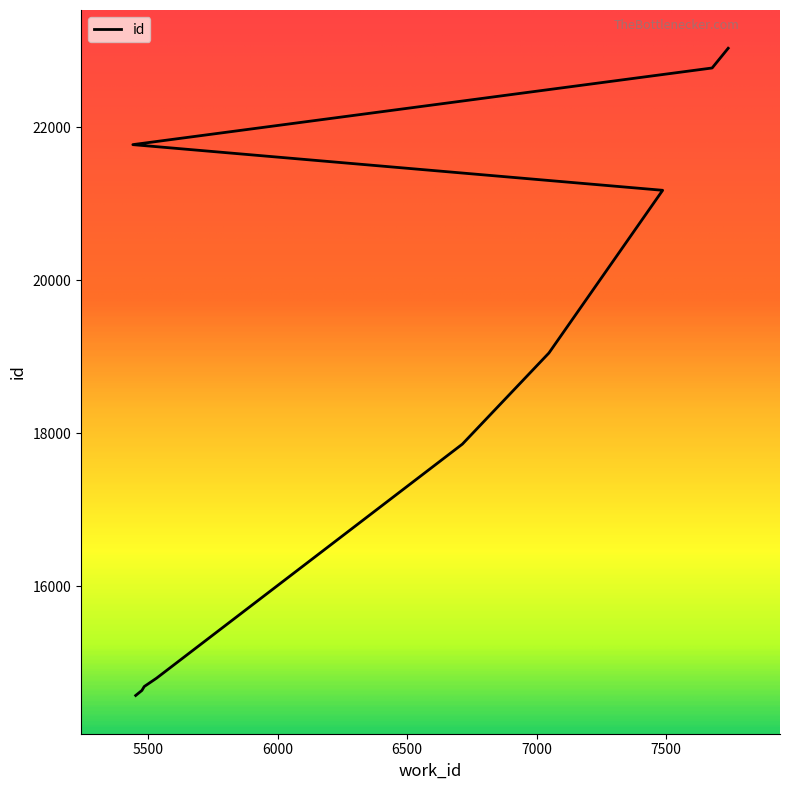

The chart shows a value of 21775 at 5441. True or false?

True